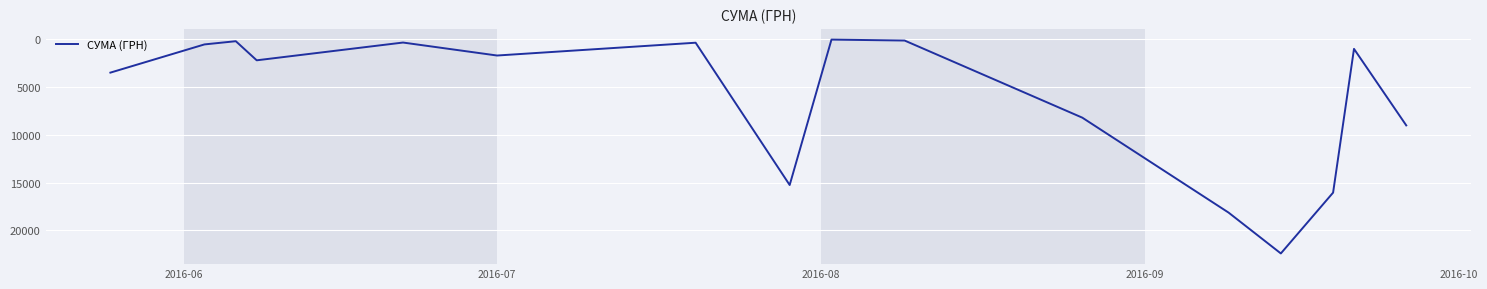

What is the difference between the maximum and minimum values?

22365.5